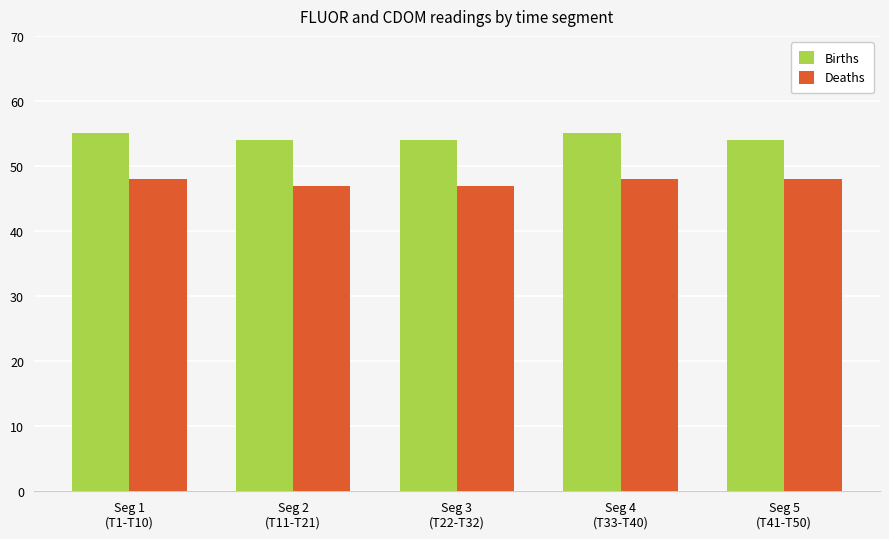

How many bars are there in total?

10